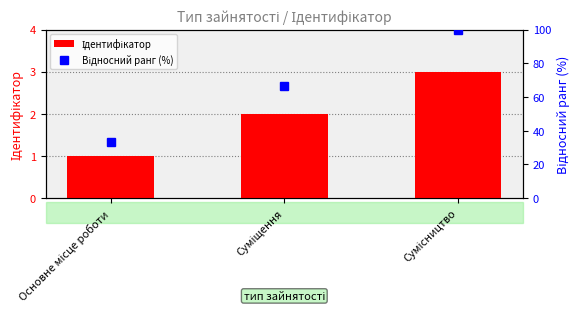

Rank the categories by Ідентифікатор value from highest to lowest.

Сумісництво, Суміщення, Основне місце роботи